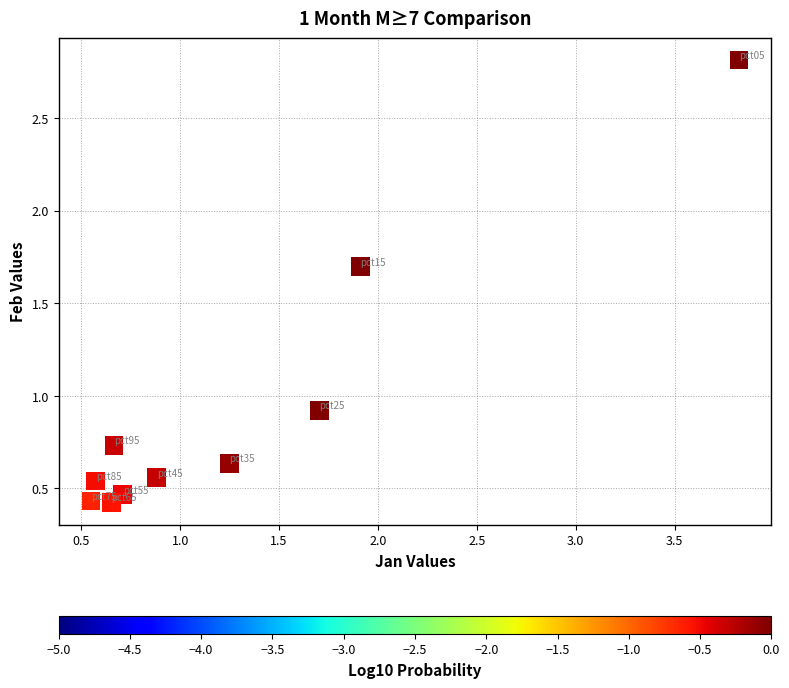

What is the range of X values (max minus min)?

3.3